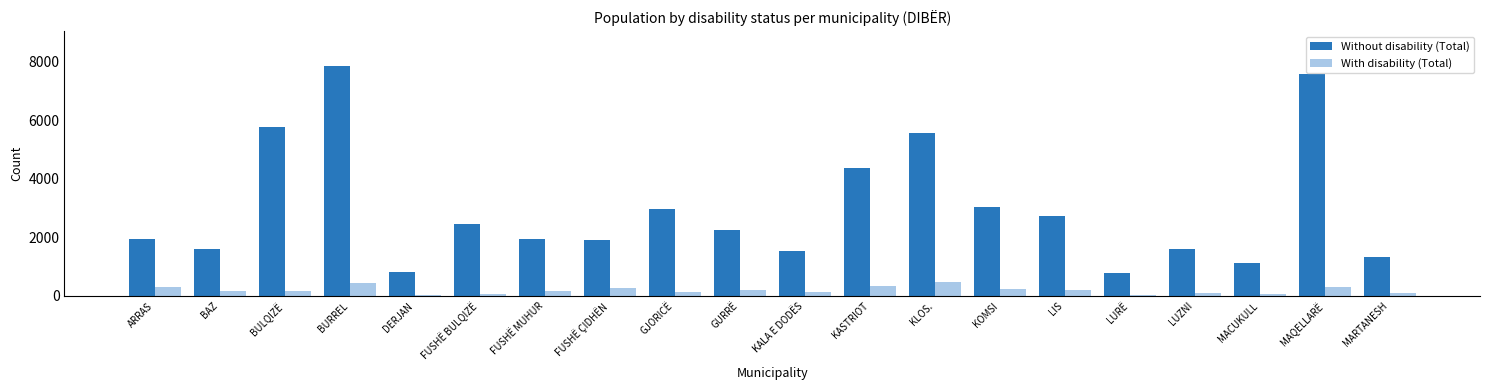

Between FUSHË MUHUR and KASTRIOT, which series saw the biggest shift?

Without disability (Total)